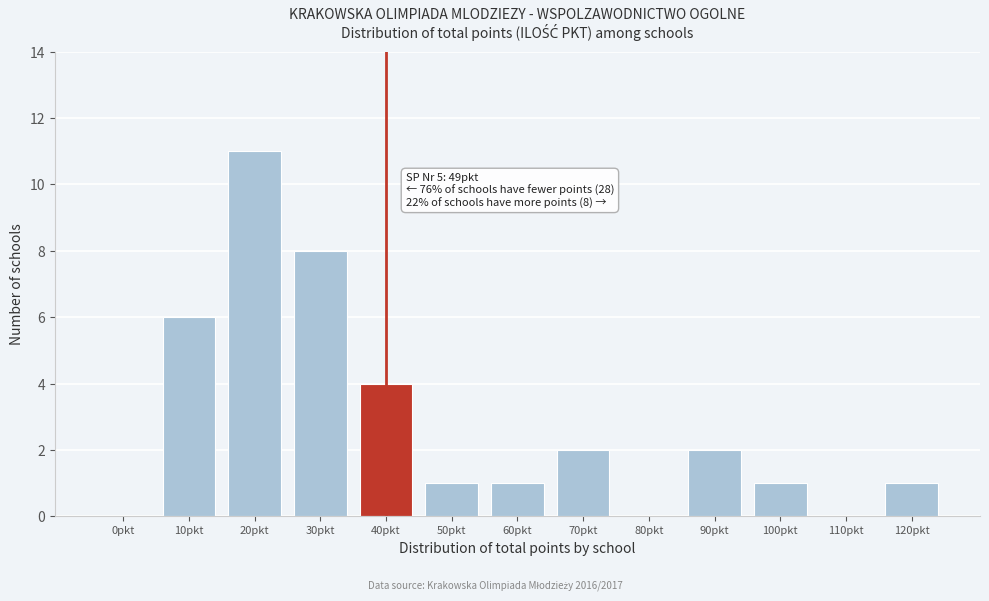

Reading right to left, transcribe all the data shown in this chart.

120pkt=1	110pkt=0	100pkt=1	90pkt=2	80pkt=0	70pkt=2	60pkt=1	50pkt=1	40pkt=4	30pkt=8	20pkt=11	10pkt=6	0pkt=0